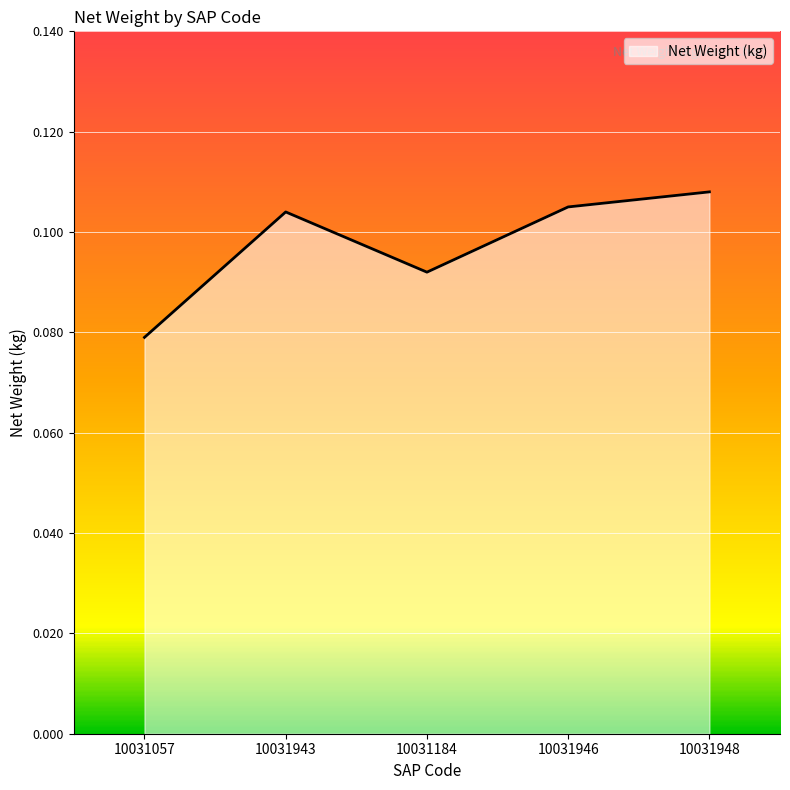

How many lines are shown in the chart?

1